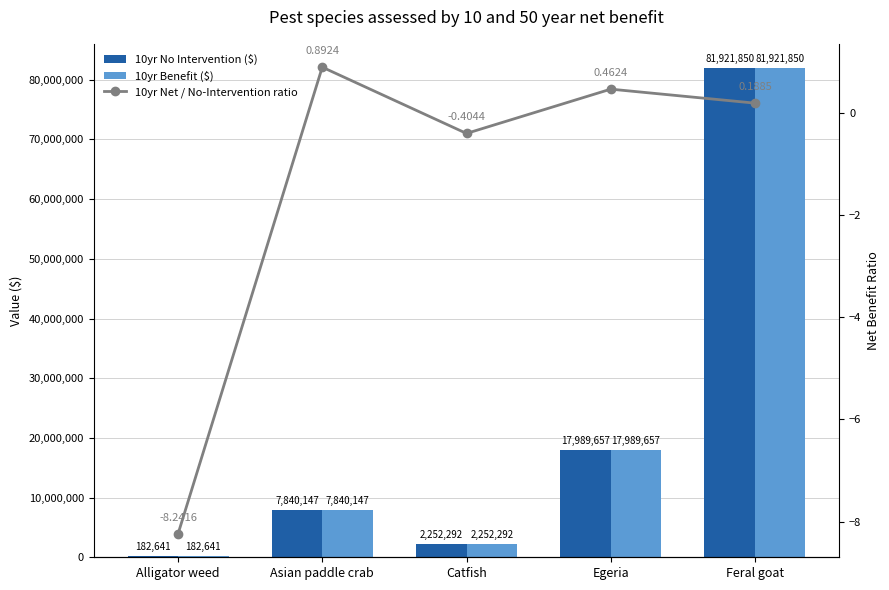

What is the minimum value for 10yr No Intervention ($)?

182641.0